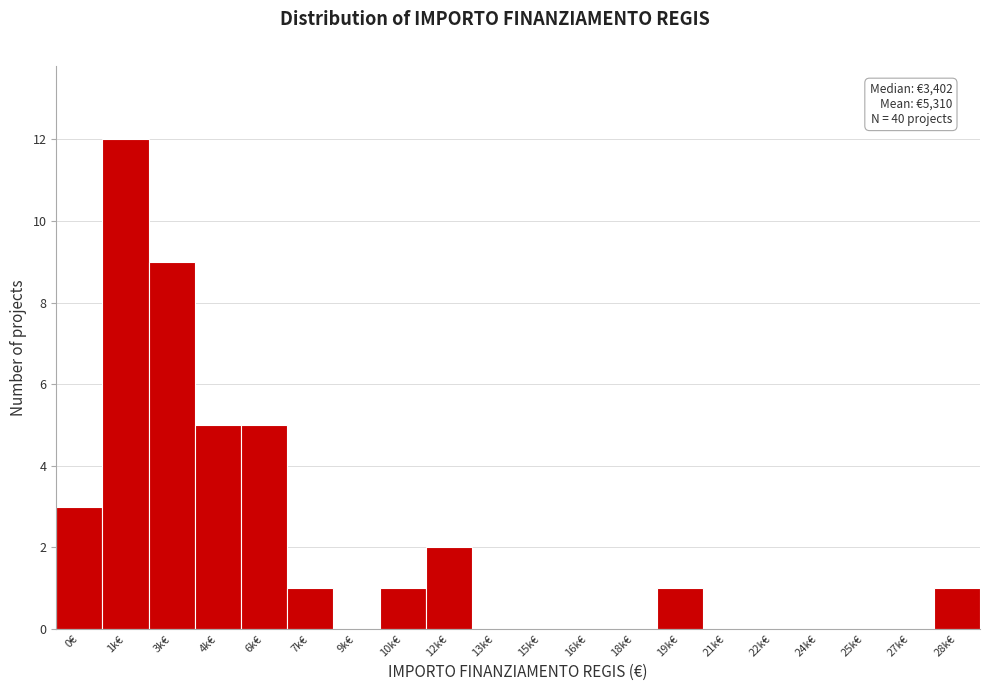

Reading left to right, extract all data points from this chart.

0€=3	1k€=12	3k€=9	4k€=5	6k€=5	7k€=1	9k€=0	10k€=1	12k€=2	13k€=0	15k€=0	16k€=0	18k€=0	19k€=1	21k€=0	22k€=0	24k€=0	25k€=0	27k€=0	28k€=1